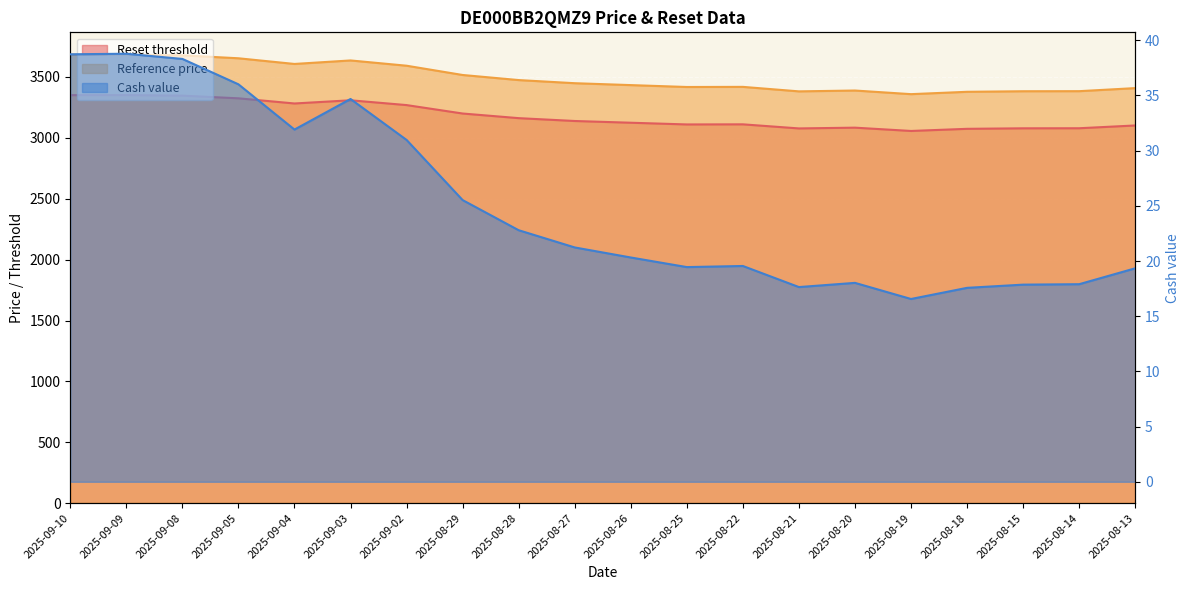

List the series in order of their peak value, lowest first.

Cash value, Reset threshold, Reference price